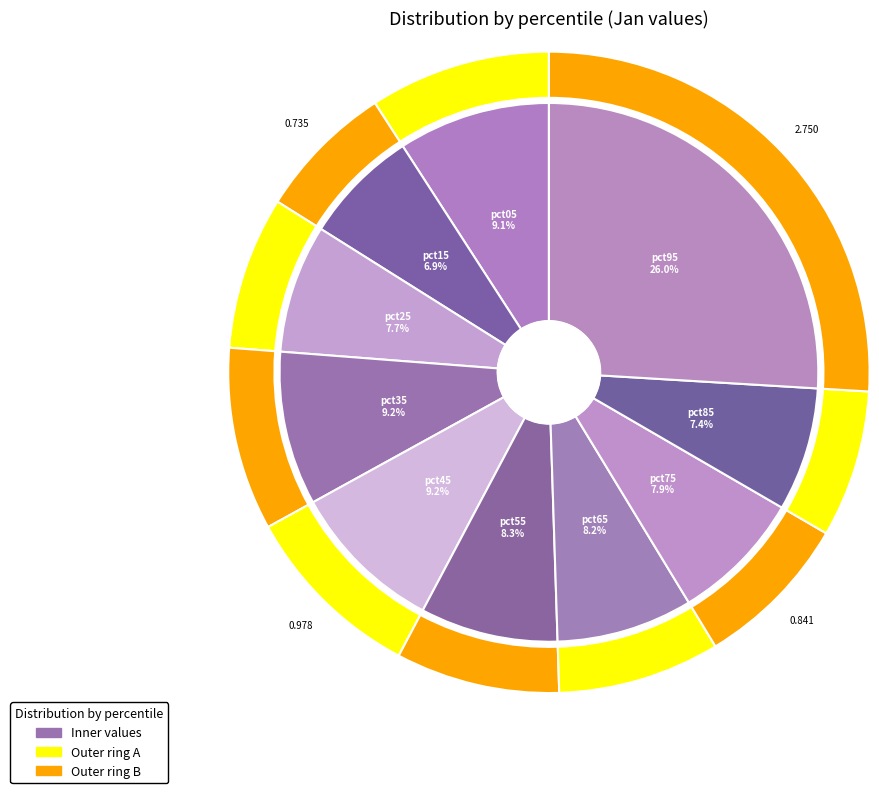

Which category has the biggest portion of the pie?

pct95